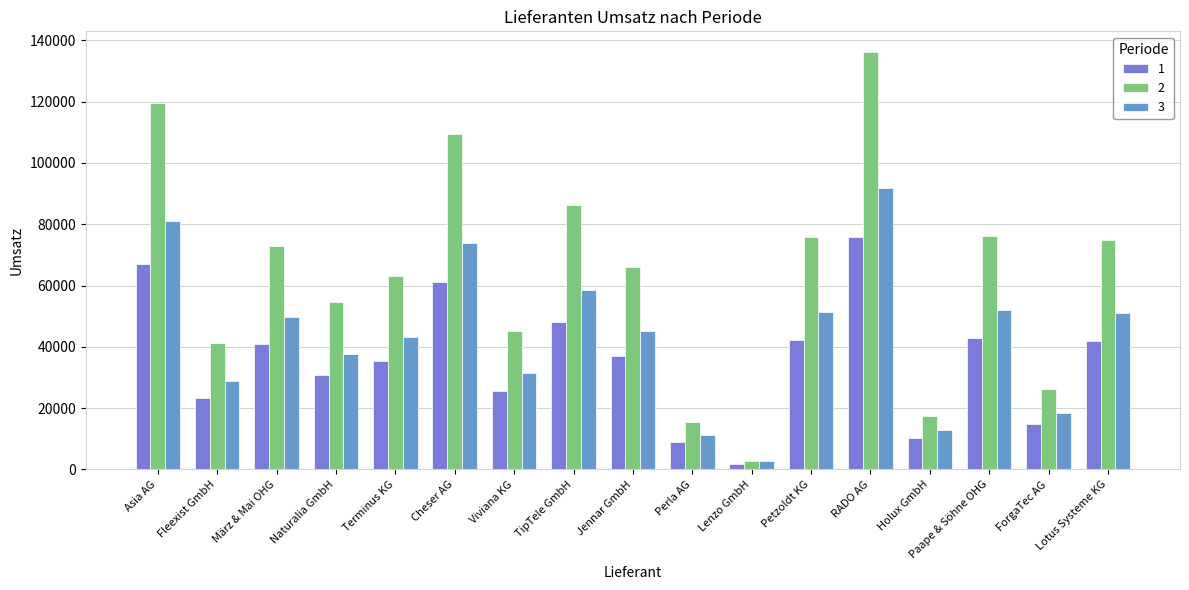

What is the sum of all 3 values?

740965